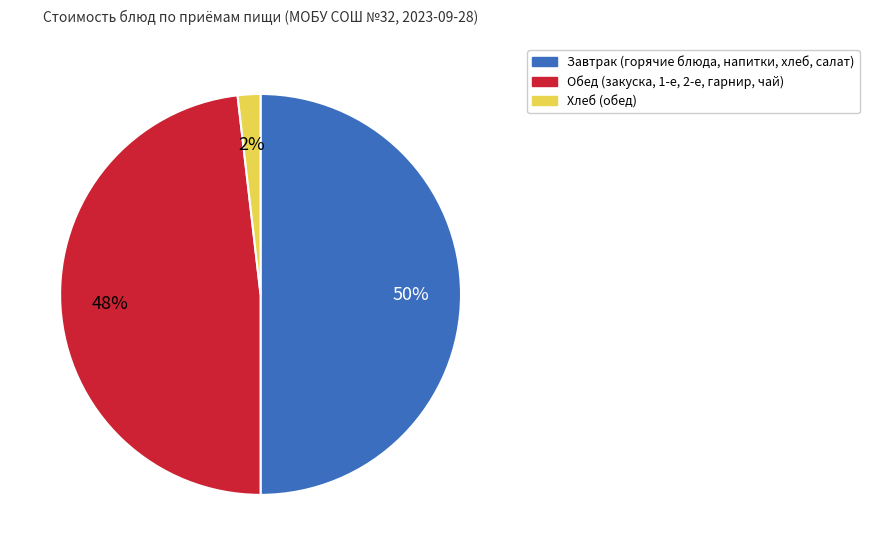

To the nearest percent, what is the average slice percentage?

33%